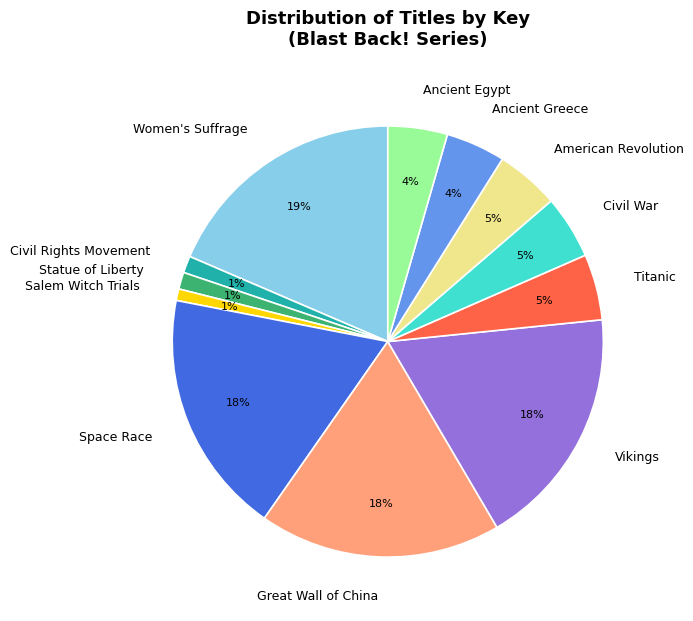

Does any single category account for the majority?

No